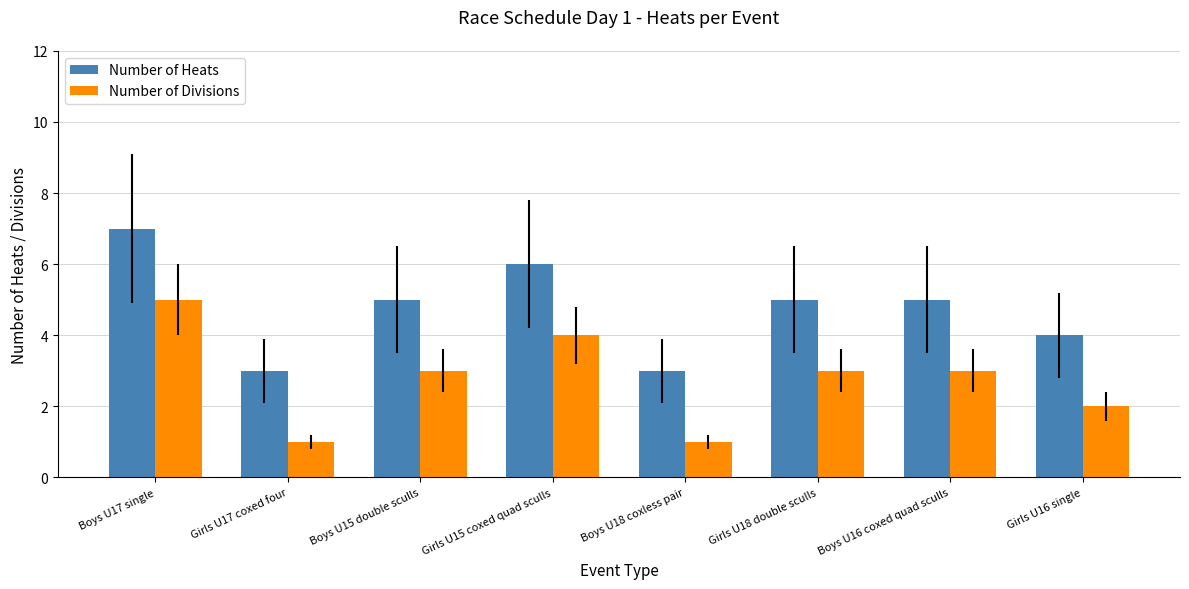

What is the average value of the Number of Heats series?

5